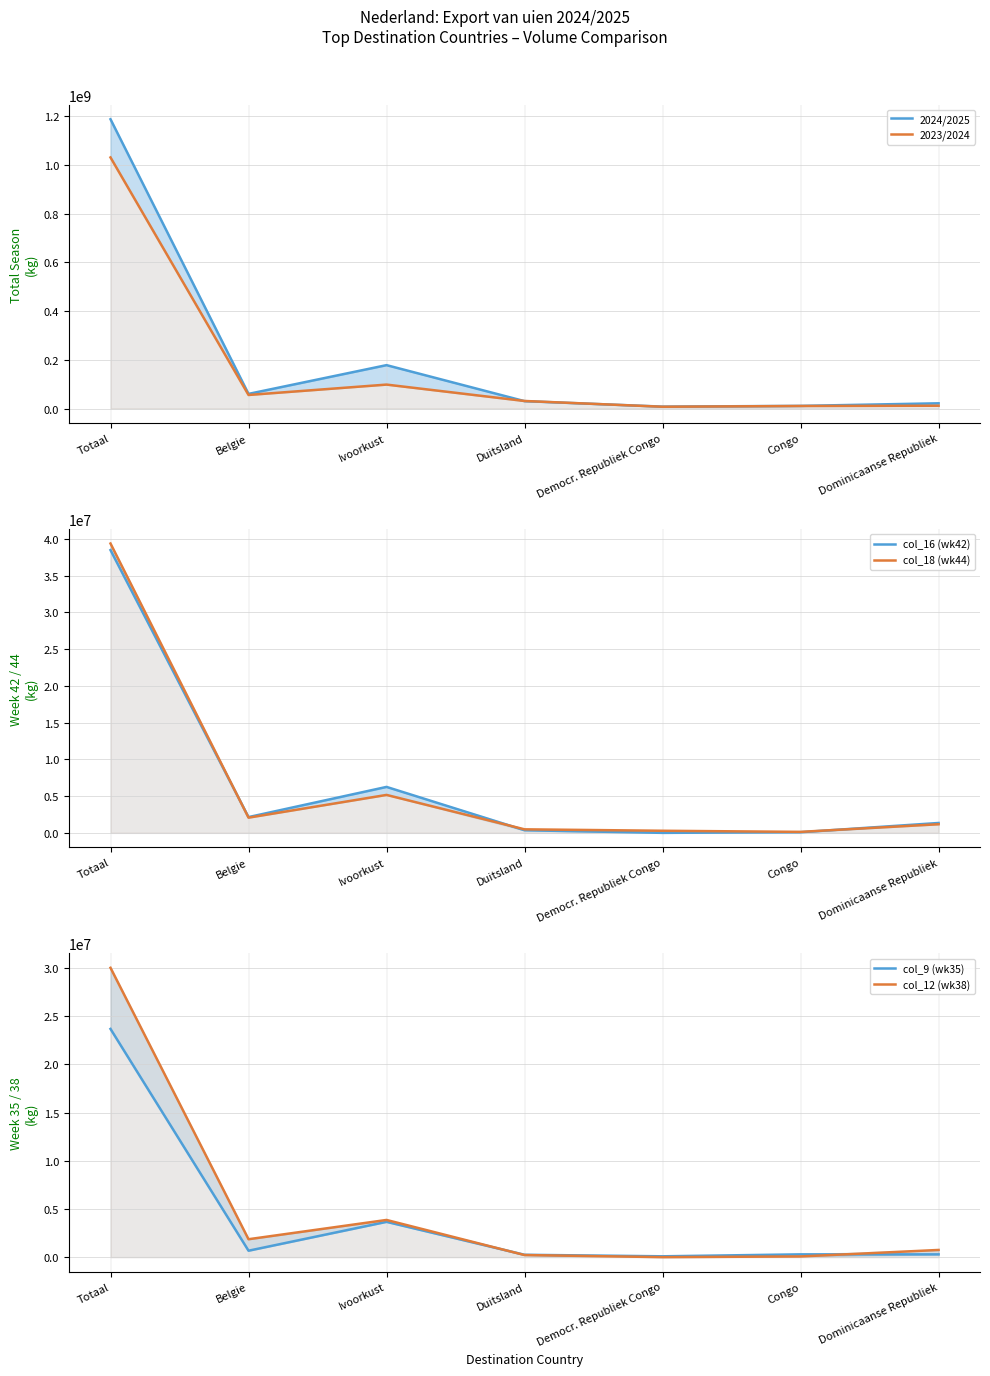

Which series has the largest total across all categories?

2024/2025